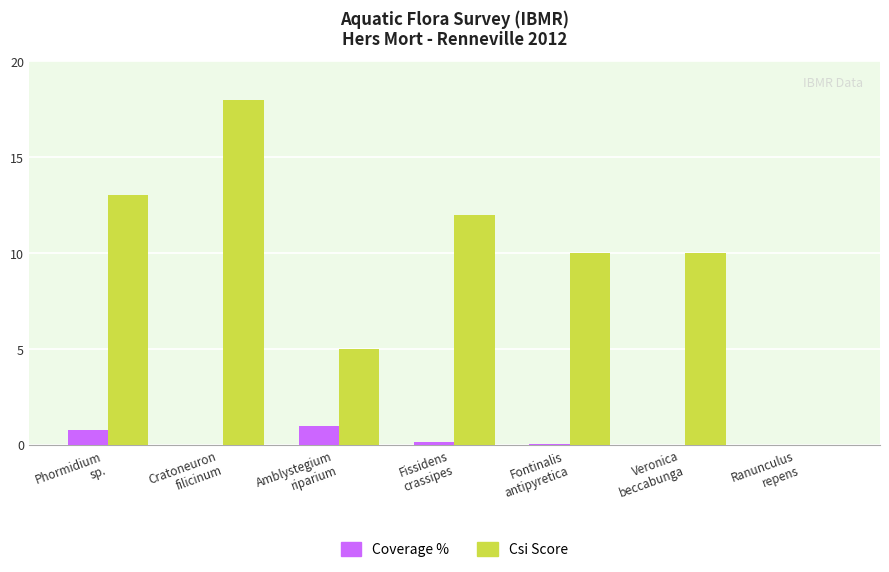

How many data points does each series have?

7